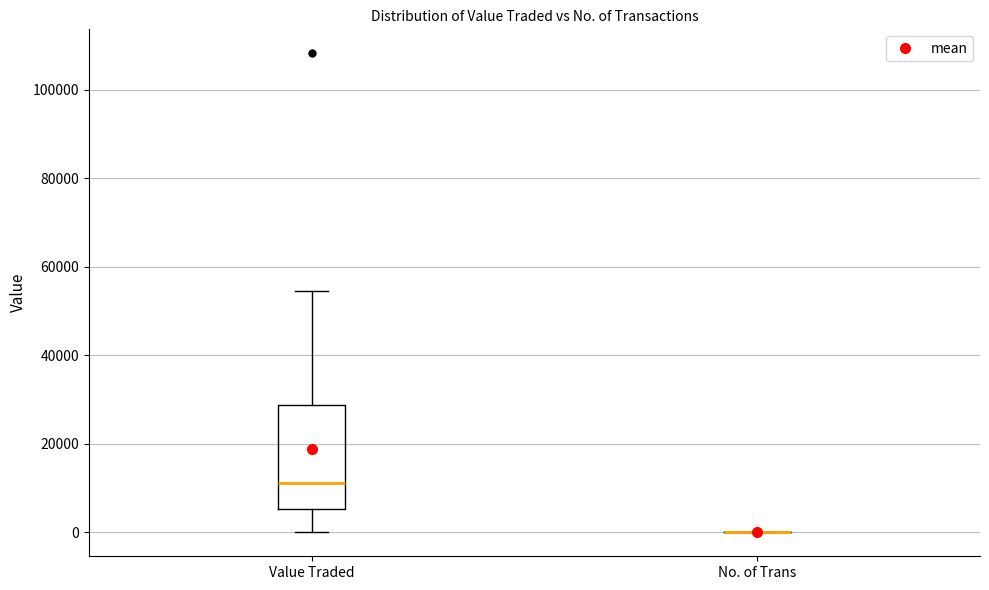

Comparing the boxes themselves (not the whiskers), which one is the tallest?

Value Traded